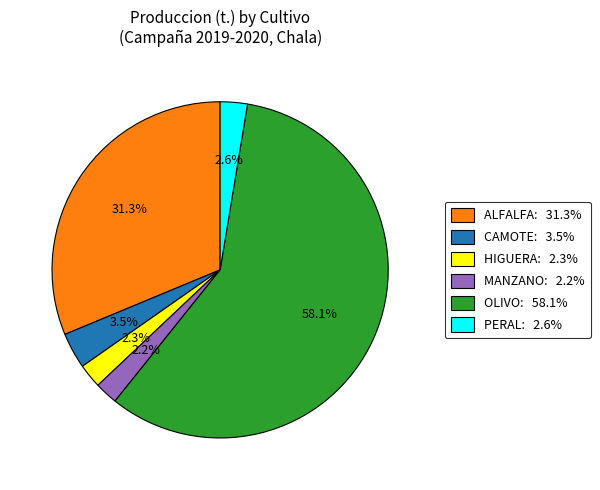

Between ALFALFA and PERAL, which is larger?

ALFALFA